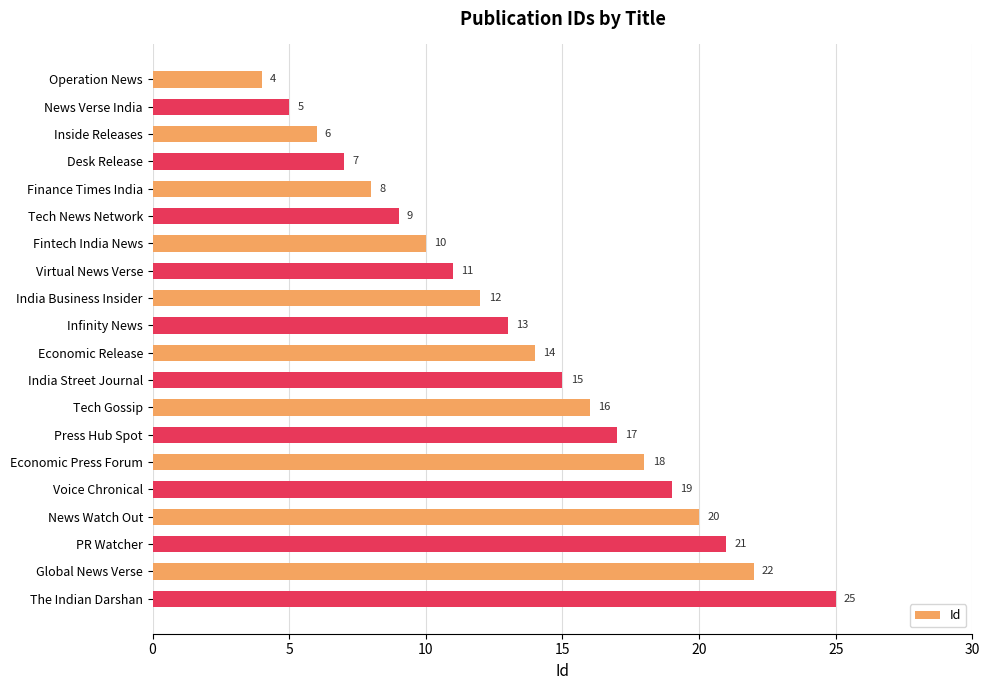

What is the greatest value displayed?

25